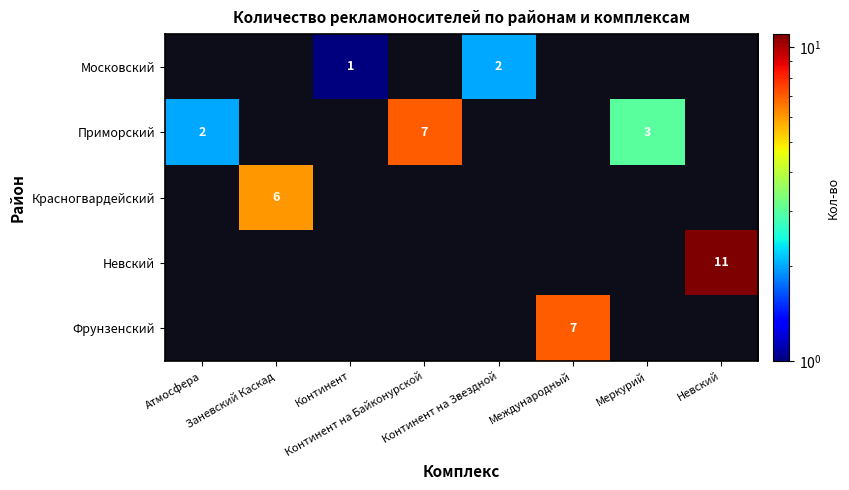

Which series changed the most between Атмосфера and Меркурий?

Приморский